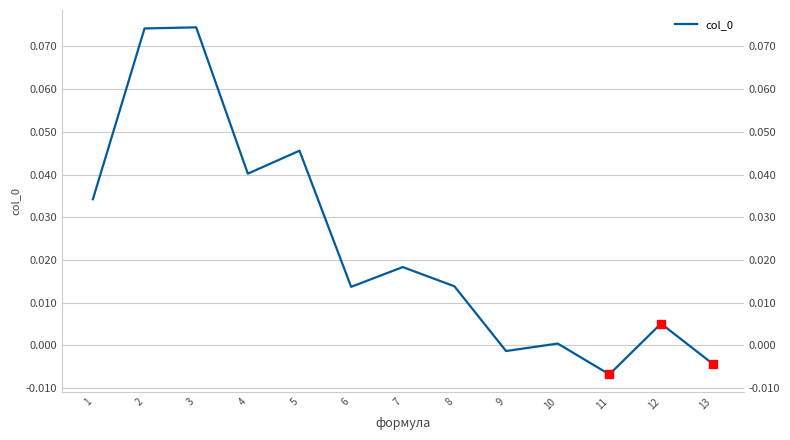

What is the difference between the maximum and minimum values?

0.1